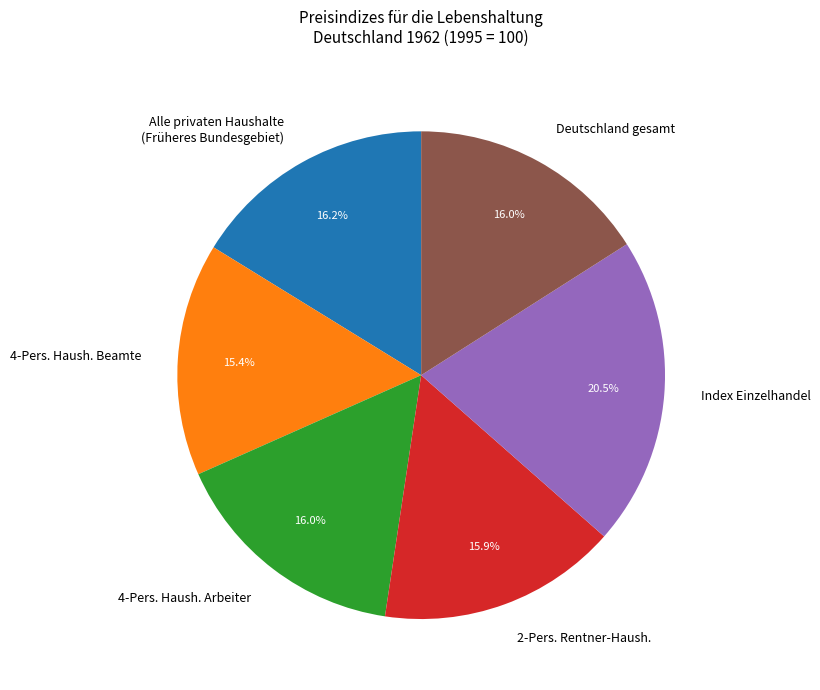

Is there any slice that represents more than half of the pie?

No